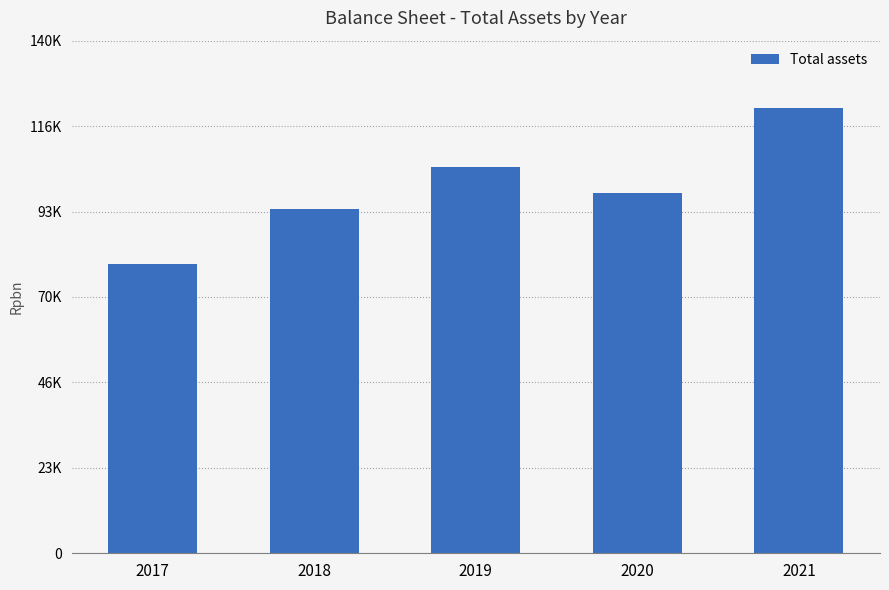

What is the difference between the maximum and second lowest values?

27737.3